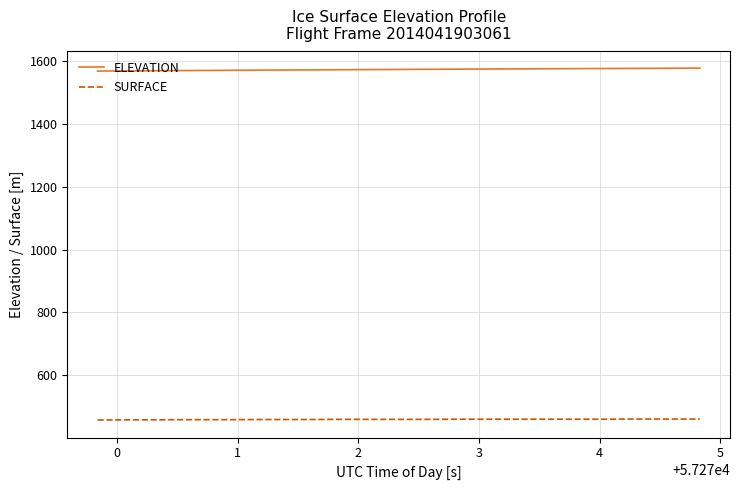

True or false: ELEVATION and SURFACE cross at least once.

False